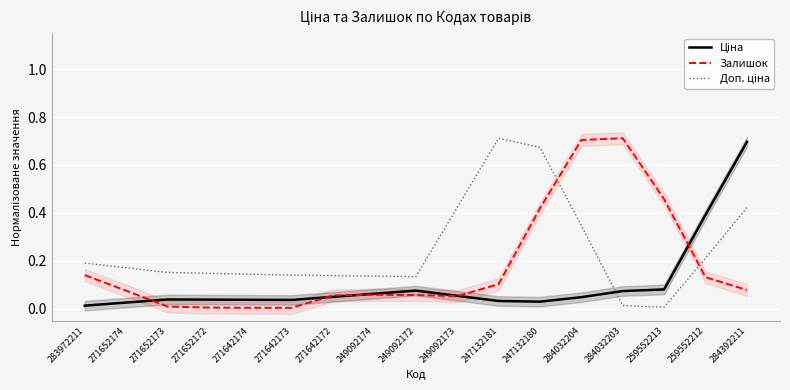

How many lines are shown in the chart?

3